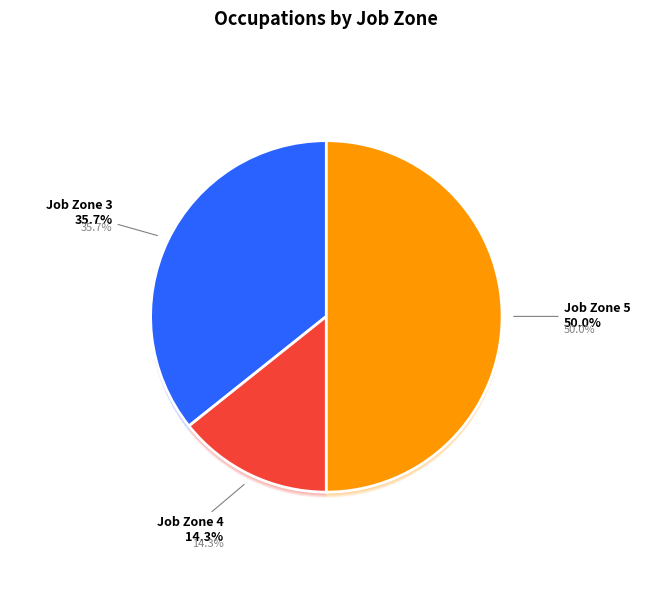

What percentage is NOT represented by Preventive Medicine Physicians?

91.4%